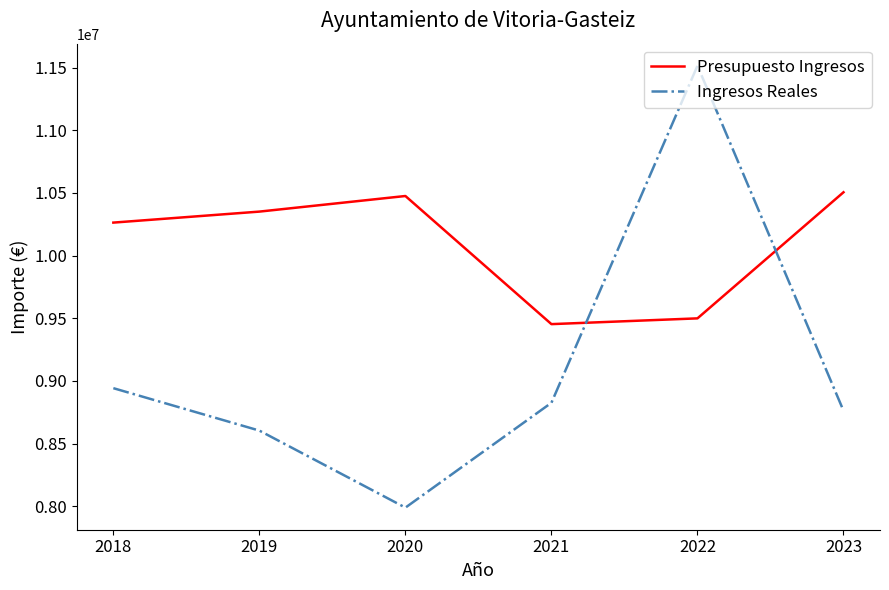

Reading left to right, extract all data points from this chart.

Presupuesto Ingresos: 2018=10263500.0	2019=10351270.0	2020=10475719.7	2021=9453575.5	2022=9499536.0	2023=10505535.4
Ingresos Reales: 2018=8942659.1	2019=8604132.6	2020=7989619.7	2021=8826227.7	2022=11514798.8	2023=8762746.3